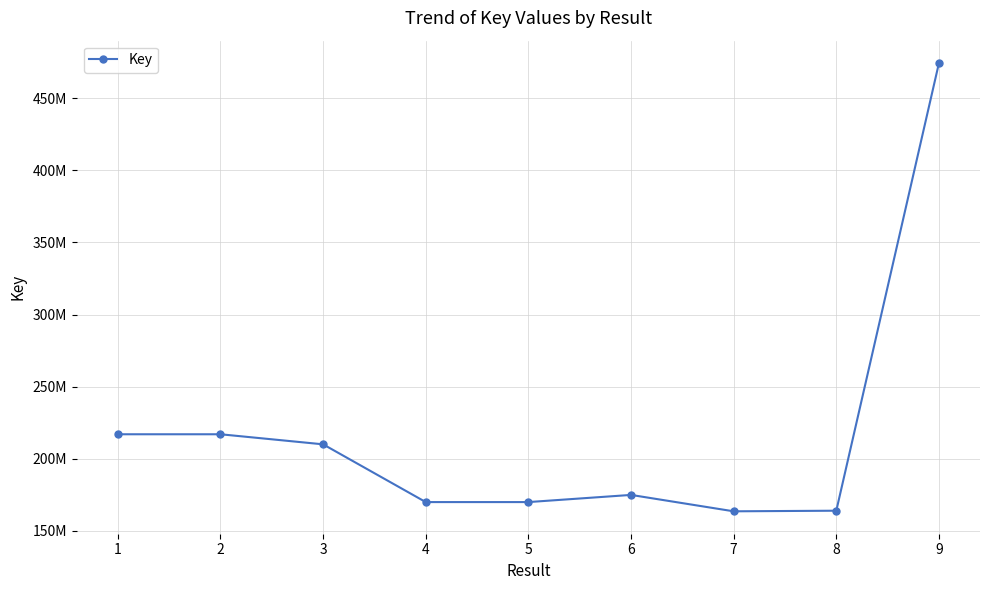

Is this an area chart (filled region under the line)?

No